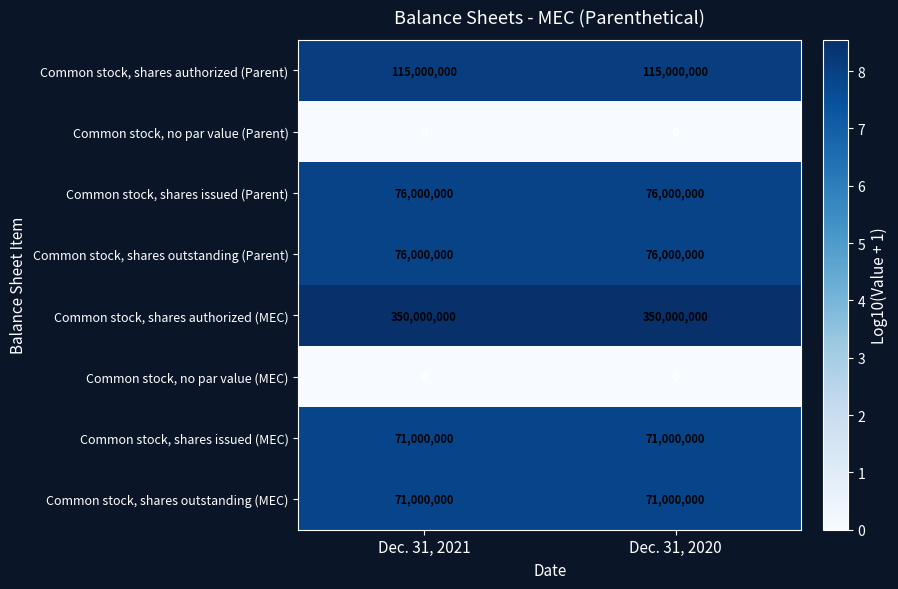

What is the sum of all Common stock, shares outstanding (MEC) values?

142000000